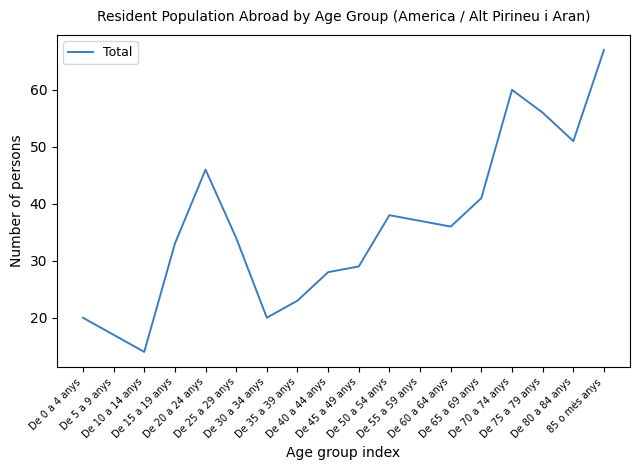

What is the difference between the maximum and minimum values?

53